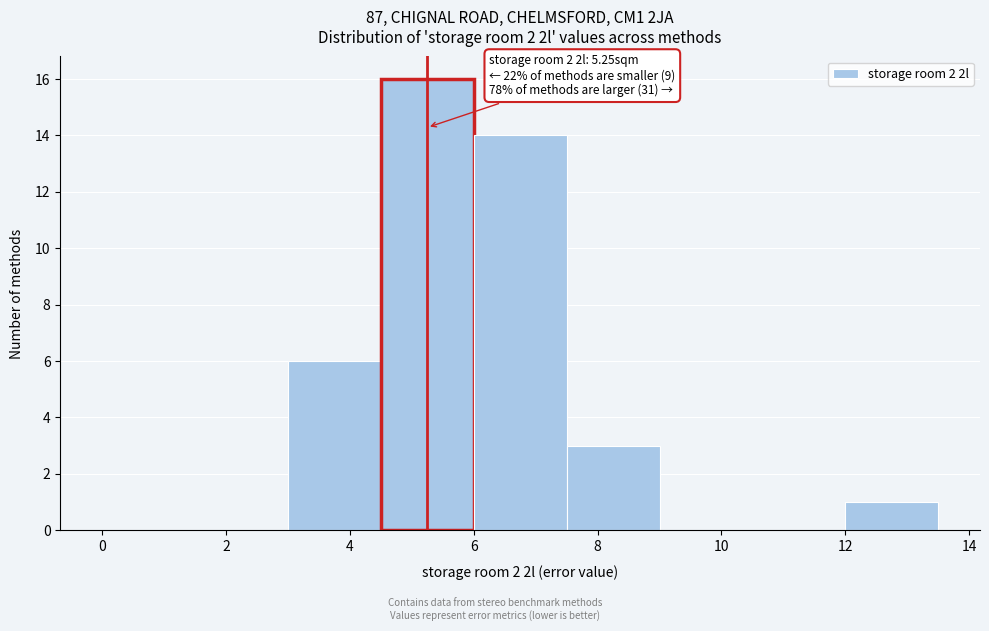

Which range on the x-axis has the tallest bar?

4.5 to 6.0